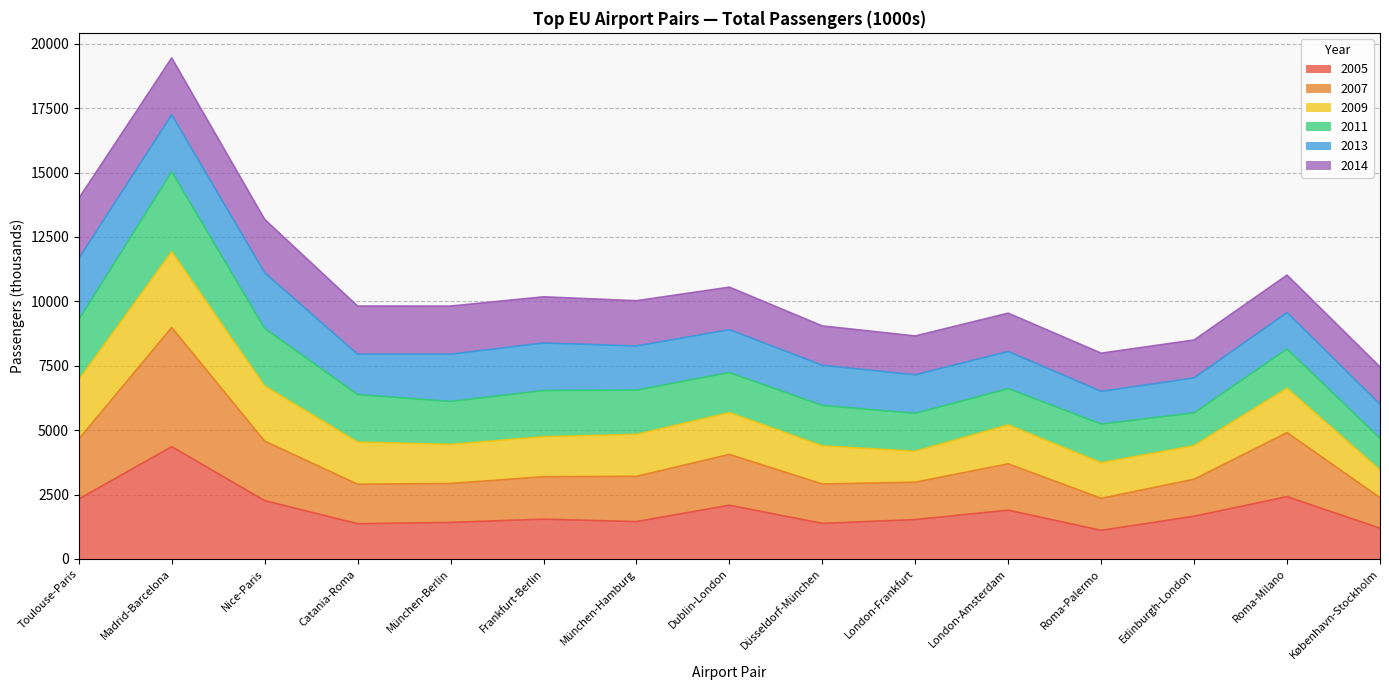

What is the label of the 10th point from the left?

London-Frankfurt